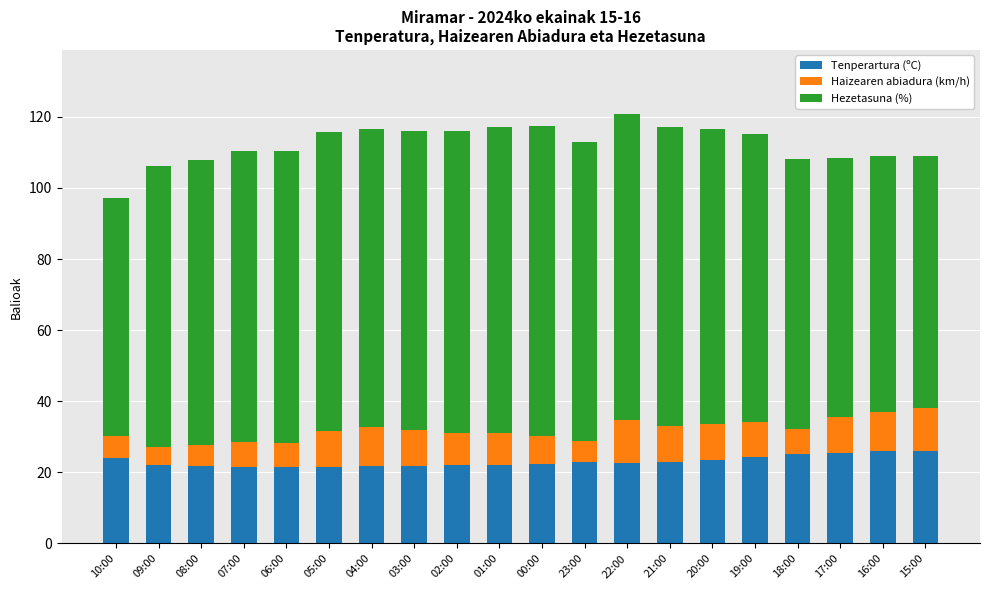

The value of Tenperartura (ºC) at 03:00 is 21.9. True or false?

True